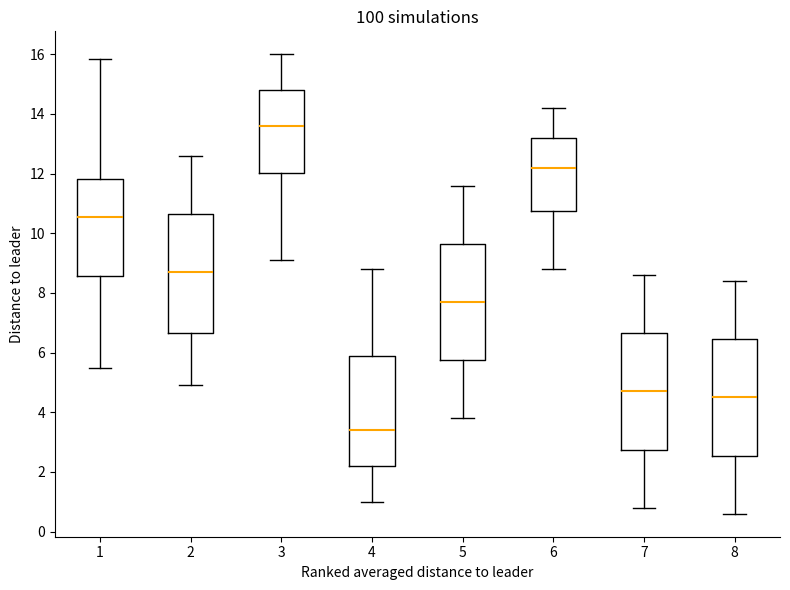

Reading left to right, read every box against the y-axis: the position of its median line, the range the box covers, and the ends of its whiskers. The values are not printed on the chart, so give them approximately, as read against the axis.

1: median 10.6, box 8.6 to 11.8, whiskers 5.6 to 15.8
2: median 8.8, box 6.6 to 10.6, whiskers 5.0 to 12.6
3: median 13.6, box 12.0 to 14.8, whiskers 9.2 to 16.0
4: median 3.4, box 2.2 to 5.8, whiskers 1.0 to 8.8
5: median 7.8, box 5.8 to 9.6, whiskers 3.8 to 11.6
6: median 12.2, box 10.8 to 13.2, whiskers 8.8 to 14.2
7: median 4.8, box 2.8 to 6.6, whiskers 0.8 to 8.6
8: median 4.6, box 2.6 to 6.4, whiskers 0.6 to 8.4